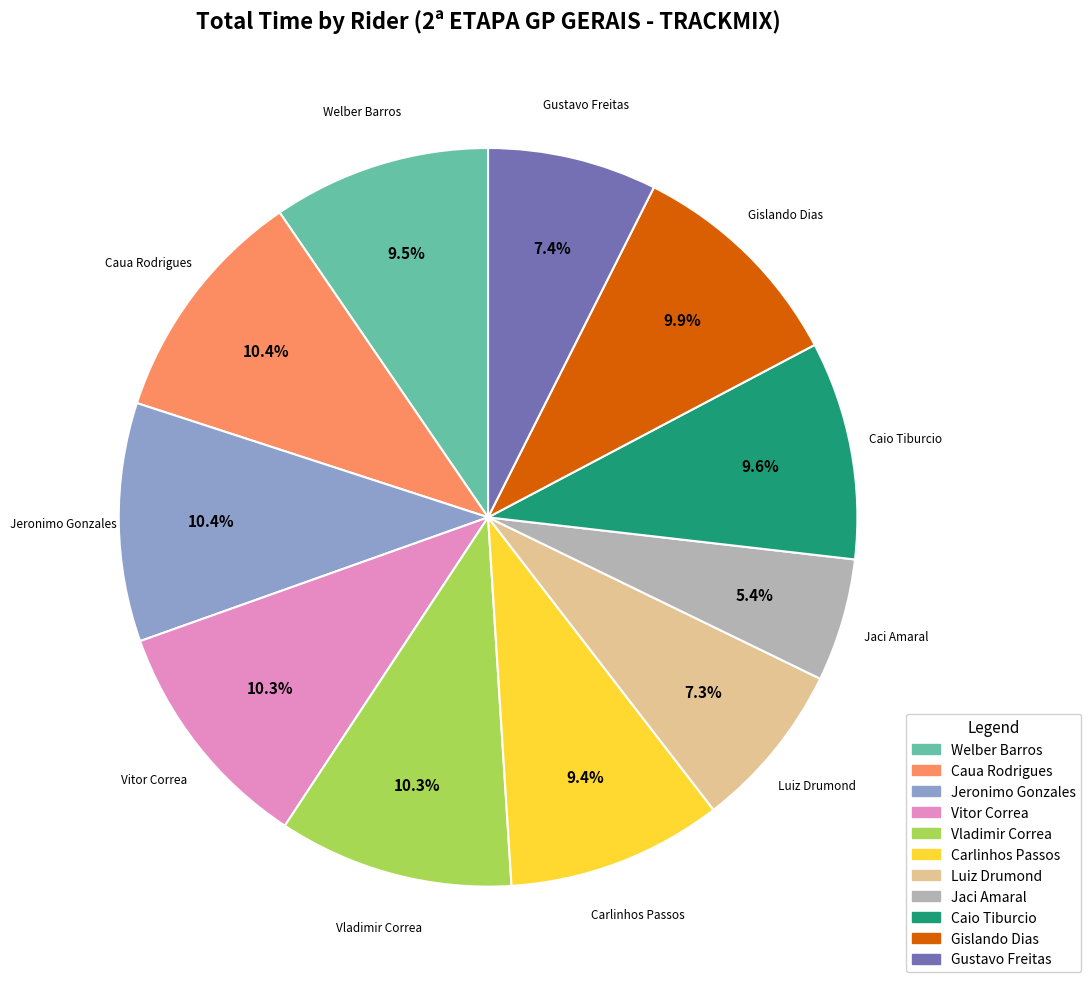

Between Luiz Drumond and Jeronimo Gonzales, which is larger?

Jeronimo Gonzales